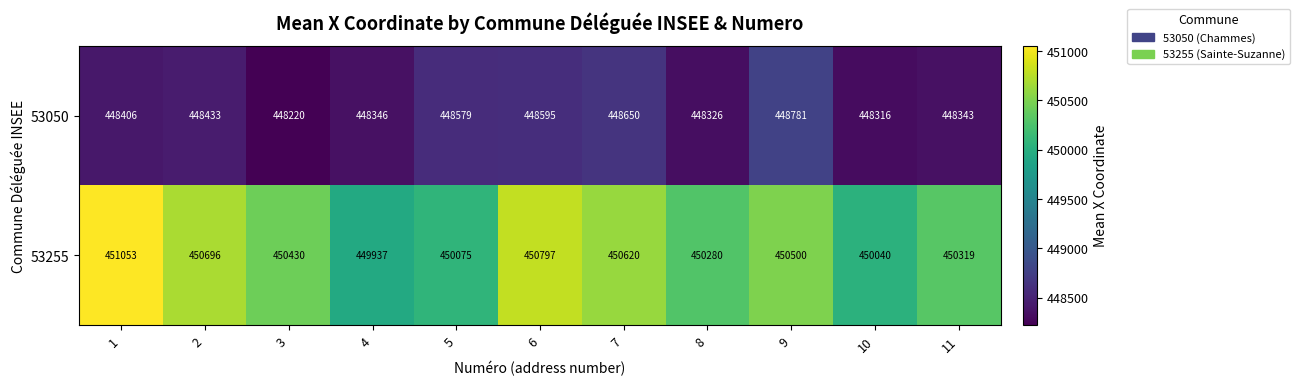

How many data points in 53050 are less than 448406?

5